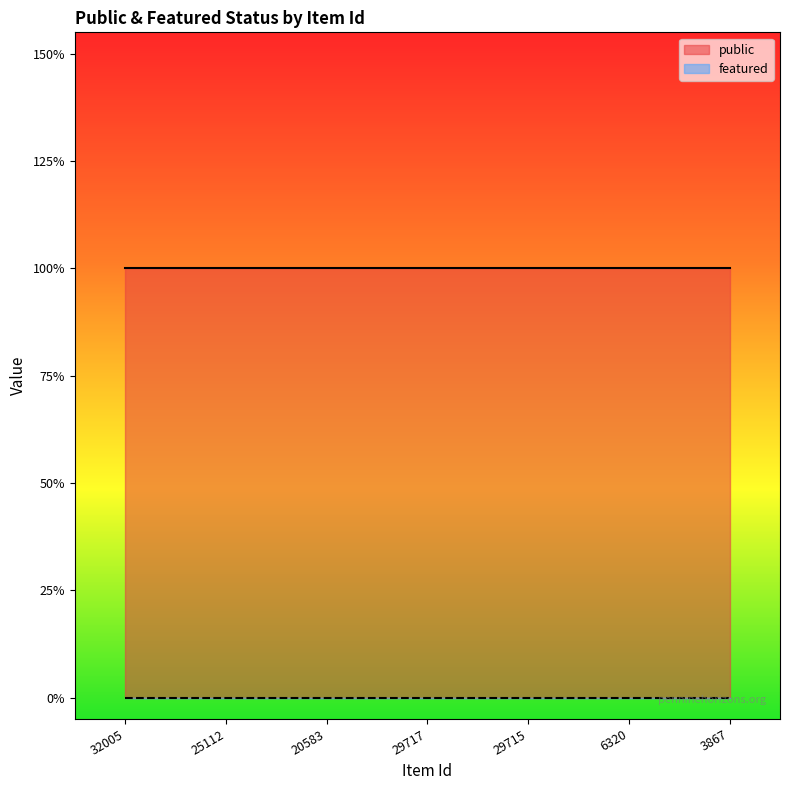

What is the label of the 3rd point from the left?

20583